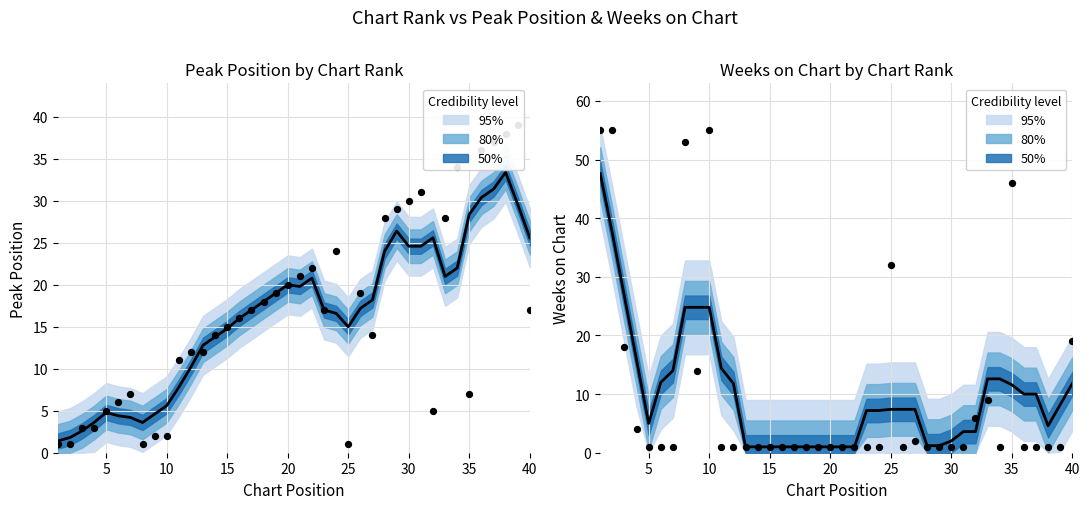

What is the total value across all series at 24?

25